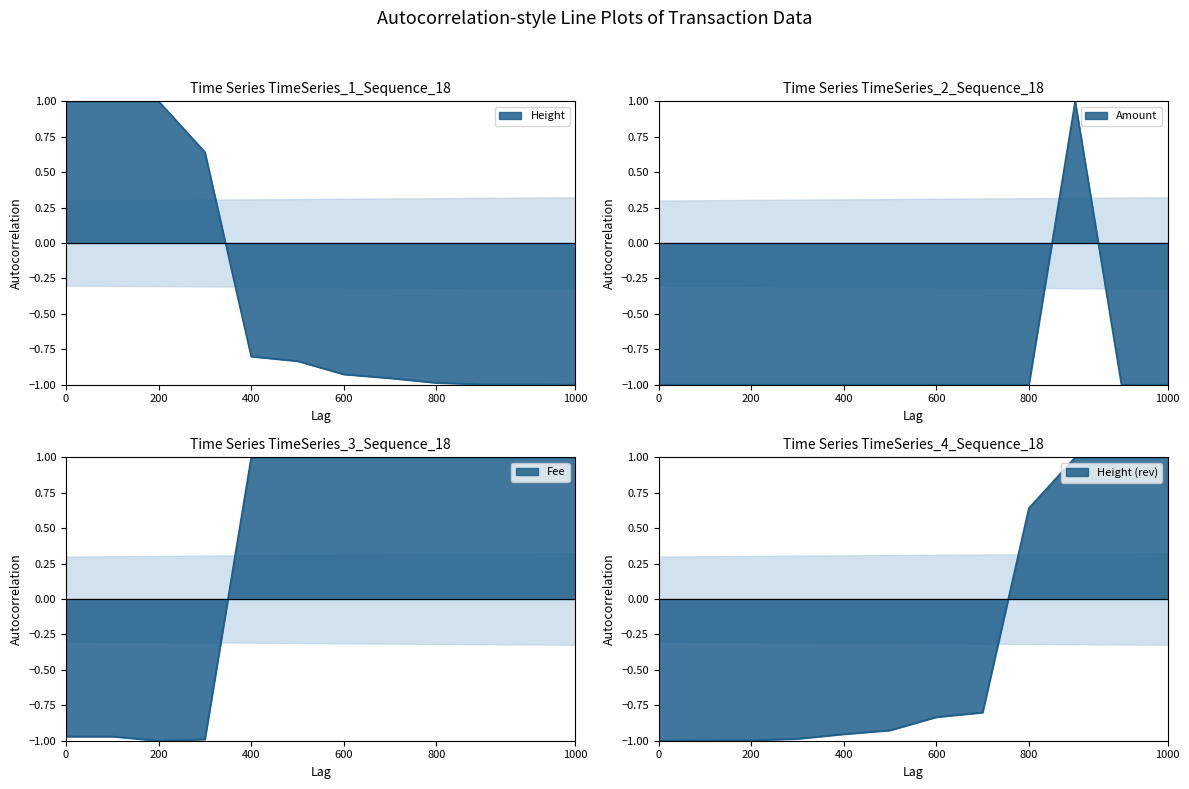

How many data points does each series have?

12